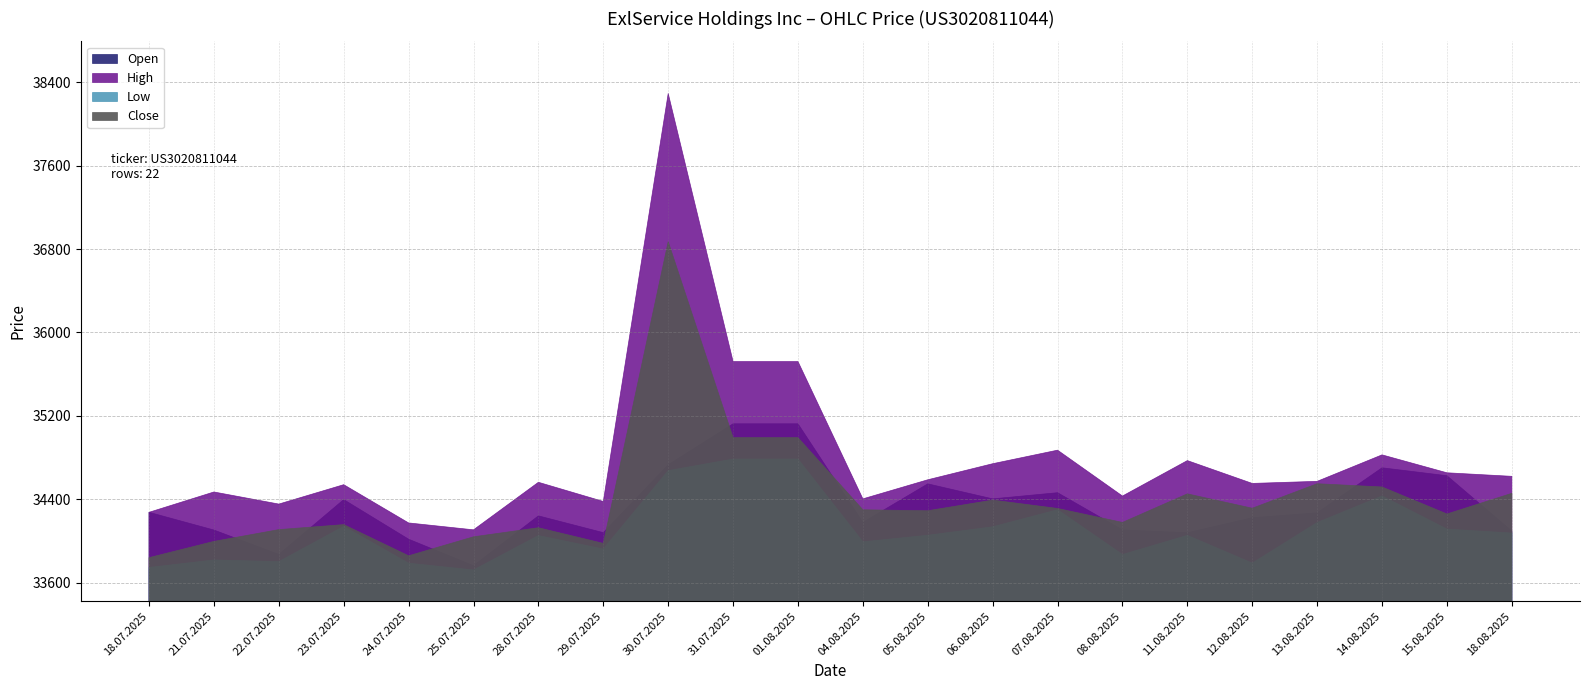

True or false: Open and High intersect in this chart.

False